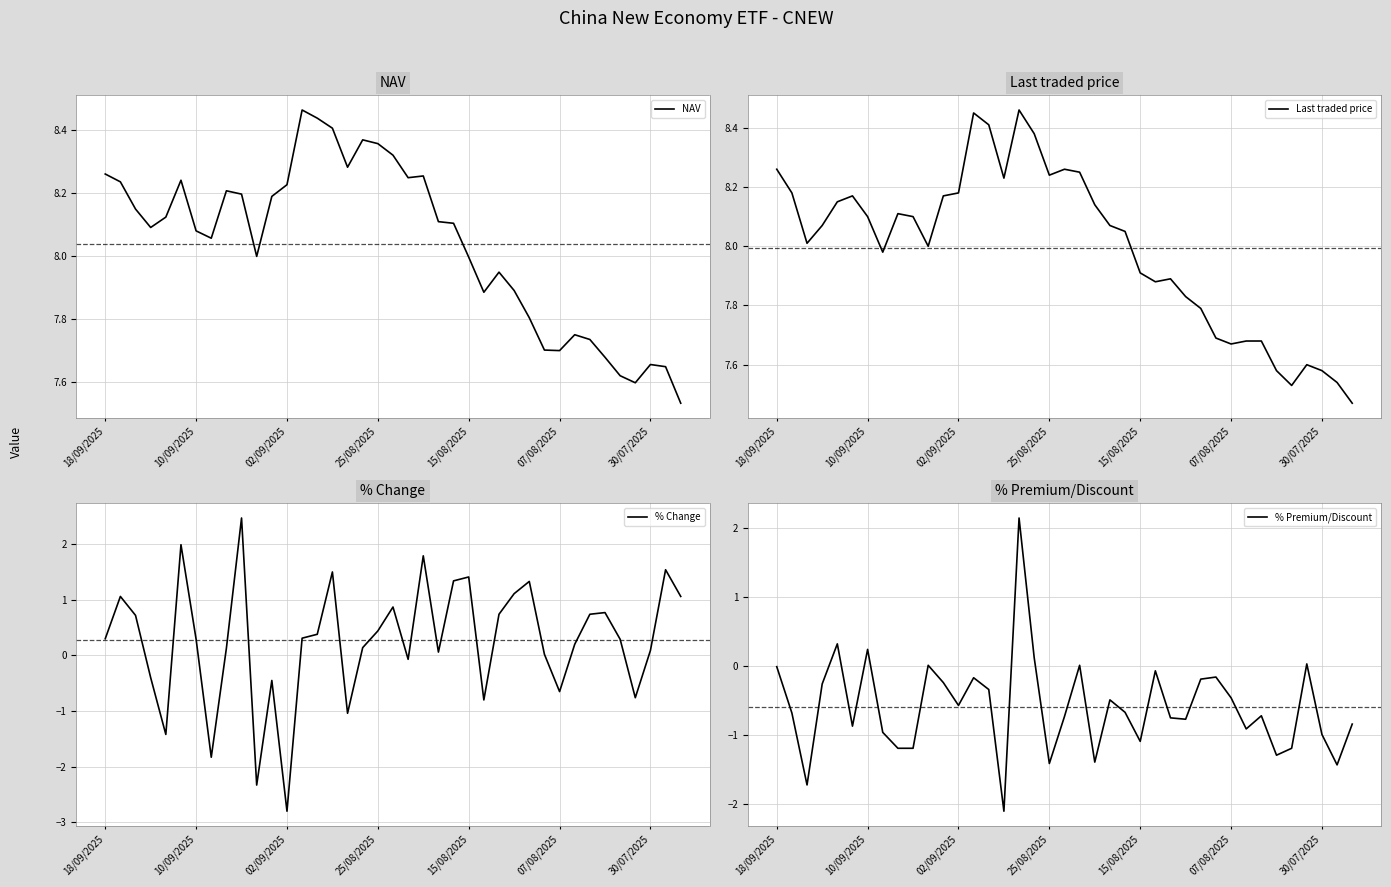

The value of NAV at 15/08/2025 is 8.0. True or false?

True